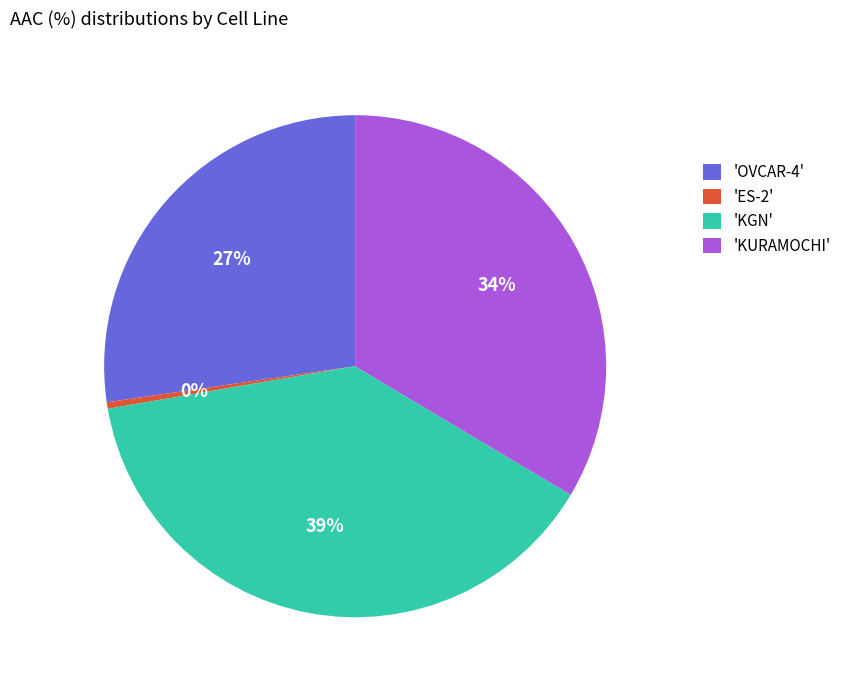

To the nearest percent, what percentage of the pie is 'OVCAR-4'?

27%